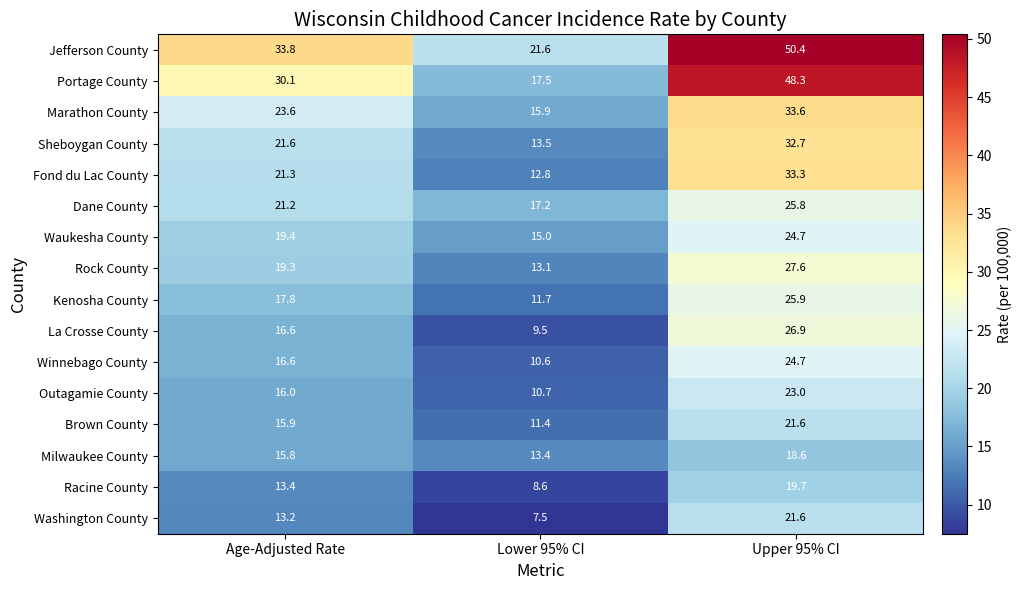

What is the difference between the maximum and second lowest values in the Fond du Lac County series?

12.0